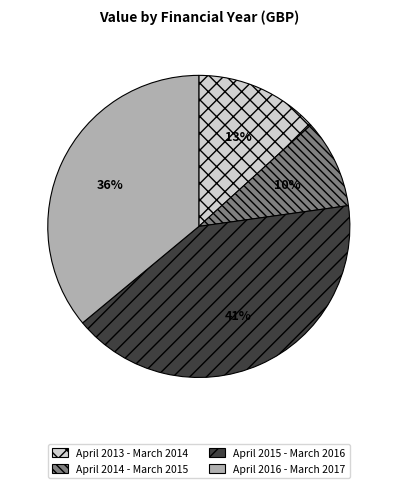

What percentage is the April 2015 - March 2016 slice, to the nearest percent?

41%